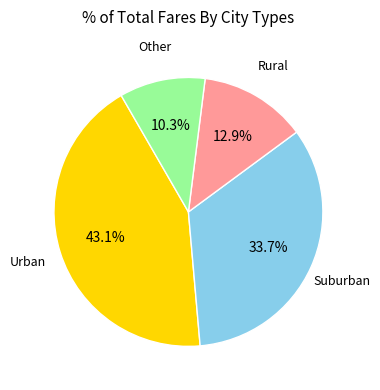

How many segments does this pie chart have?

4